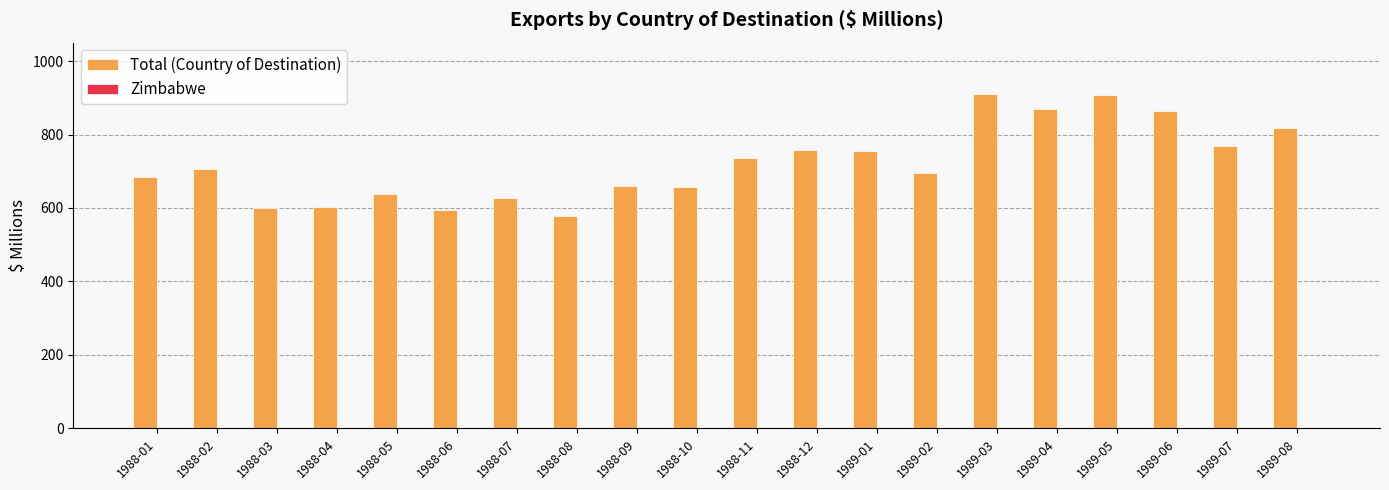

Are the bars grouped side by side (vs. stacked)?

No